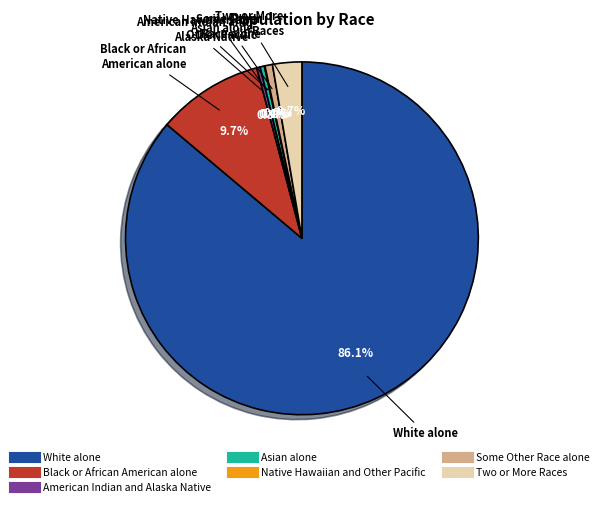

Which category has the biggest portion of the pie?

White alone